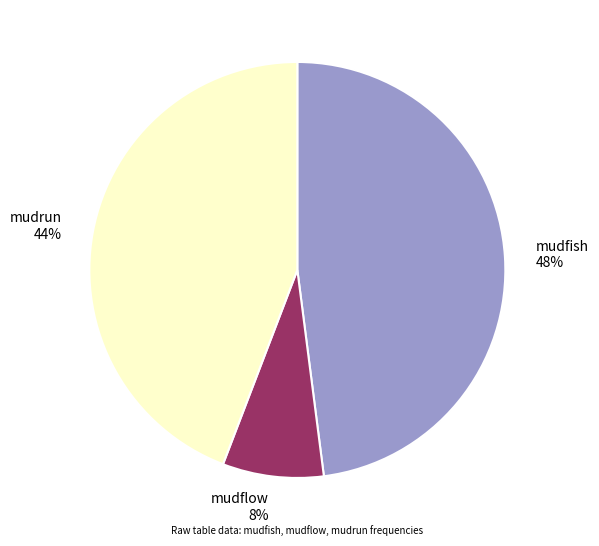

What is the largest slice in the pie chart?

mudfish